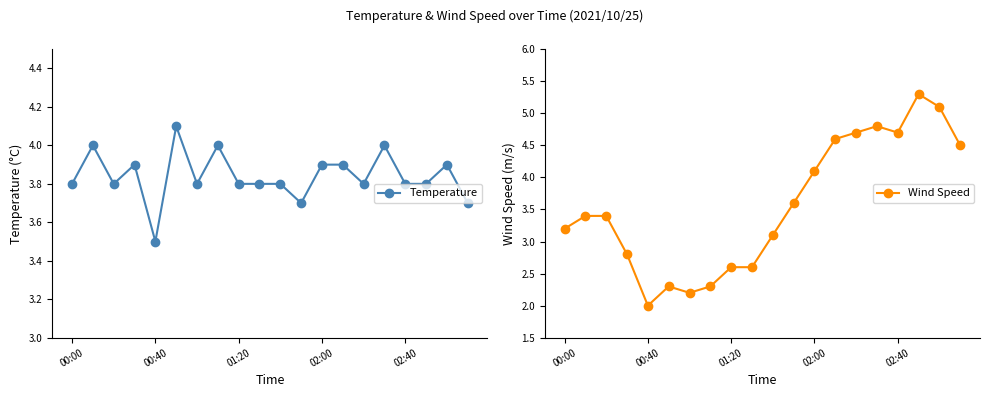

The Temperature series shows 3.9 at 02:00. True or false?

True